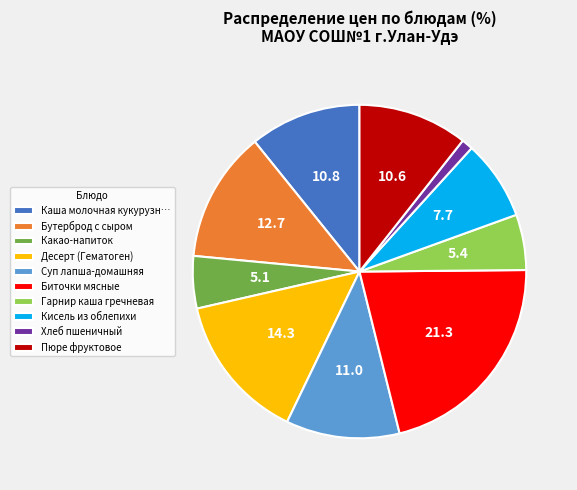

Does Гарнир каша гречневая account for over 50% of the chart?

No